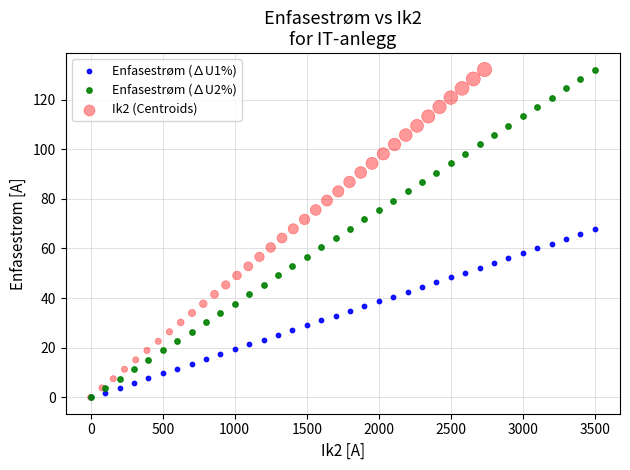

What are all the series names shown in the legend?

Enfasestrøm (∆U1%), Enfasestrøm (∆U2%), Ik2 (Centroids)